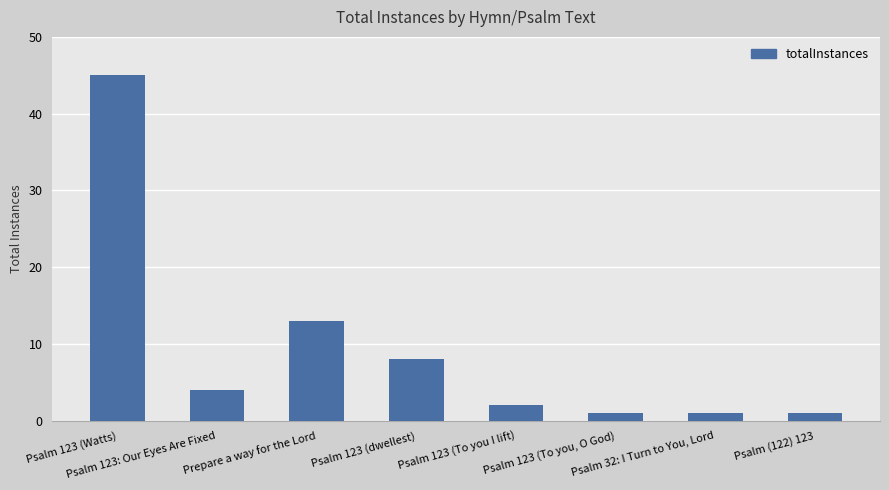

How many bars are there in total?

8